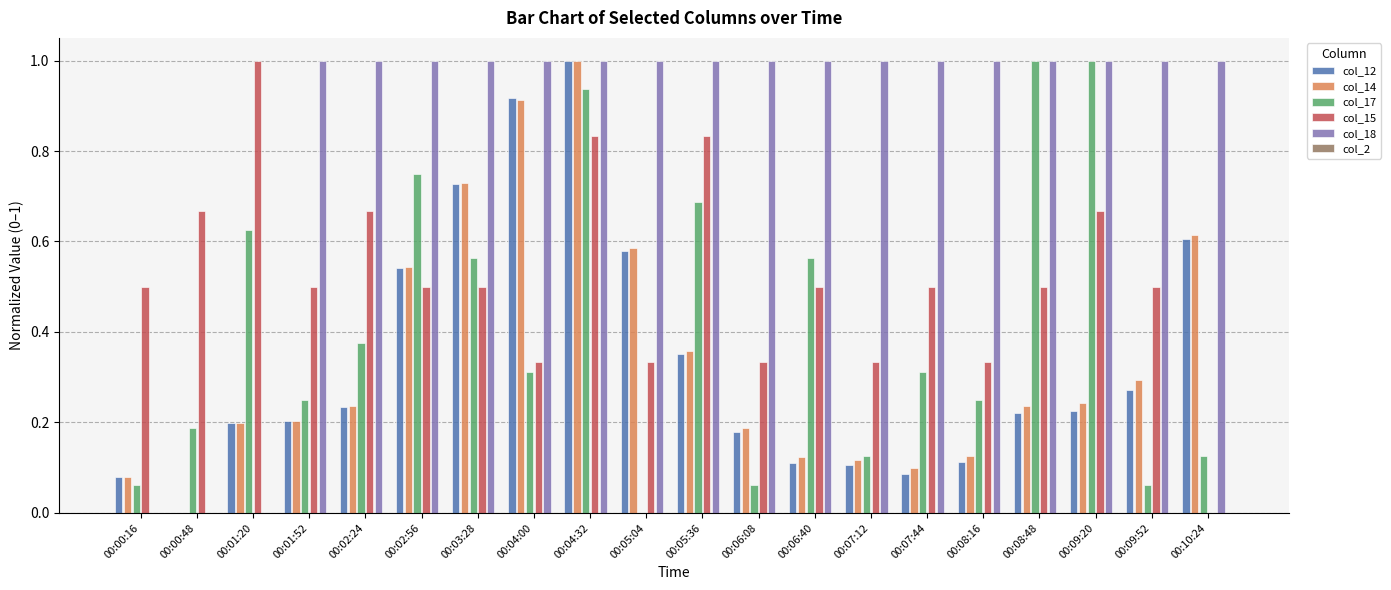

At which category is the sum across all series the highest?

00:04:32